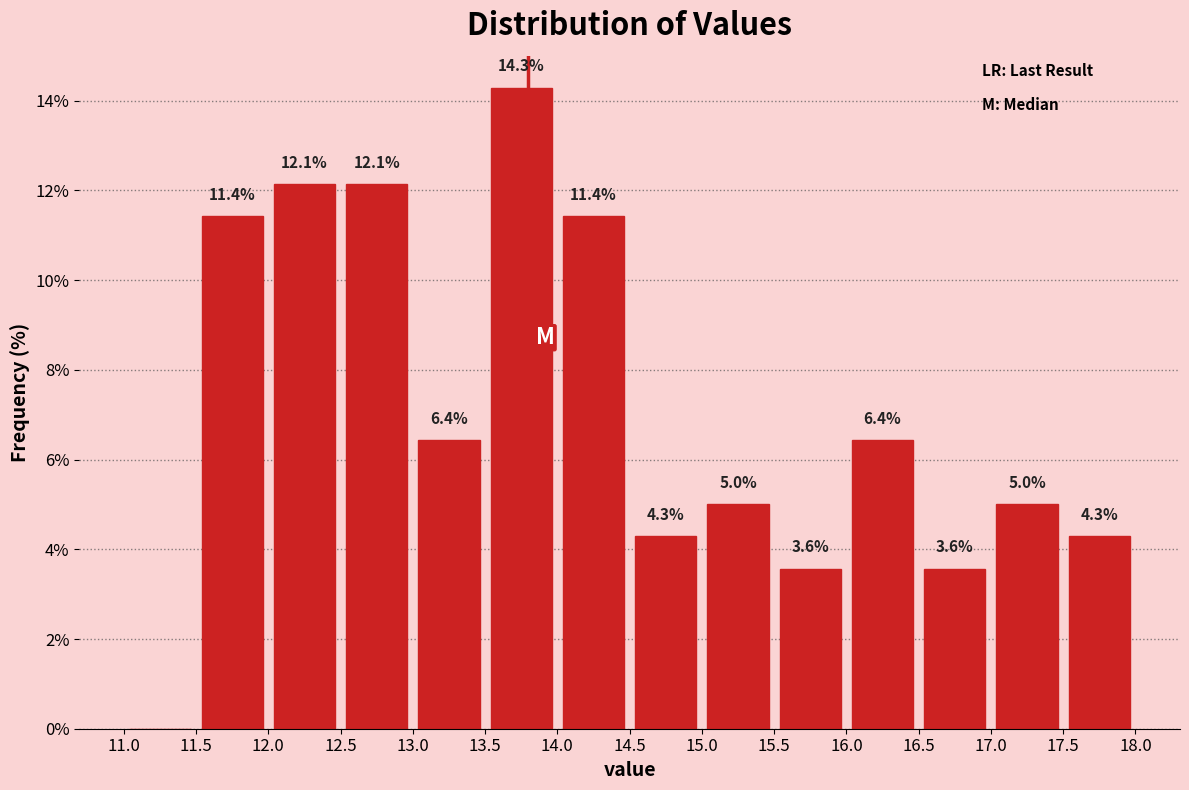

Which range on the x-axis has the tallest bar?

13.5 to 14.0